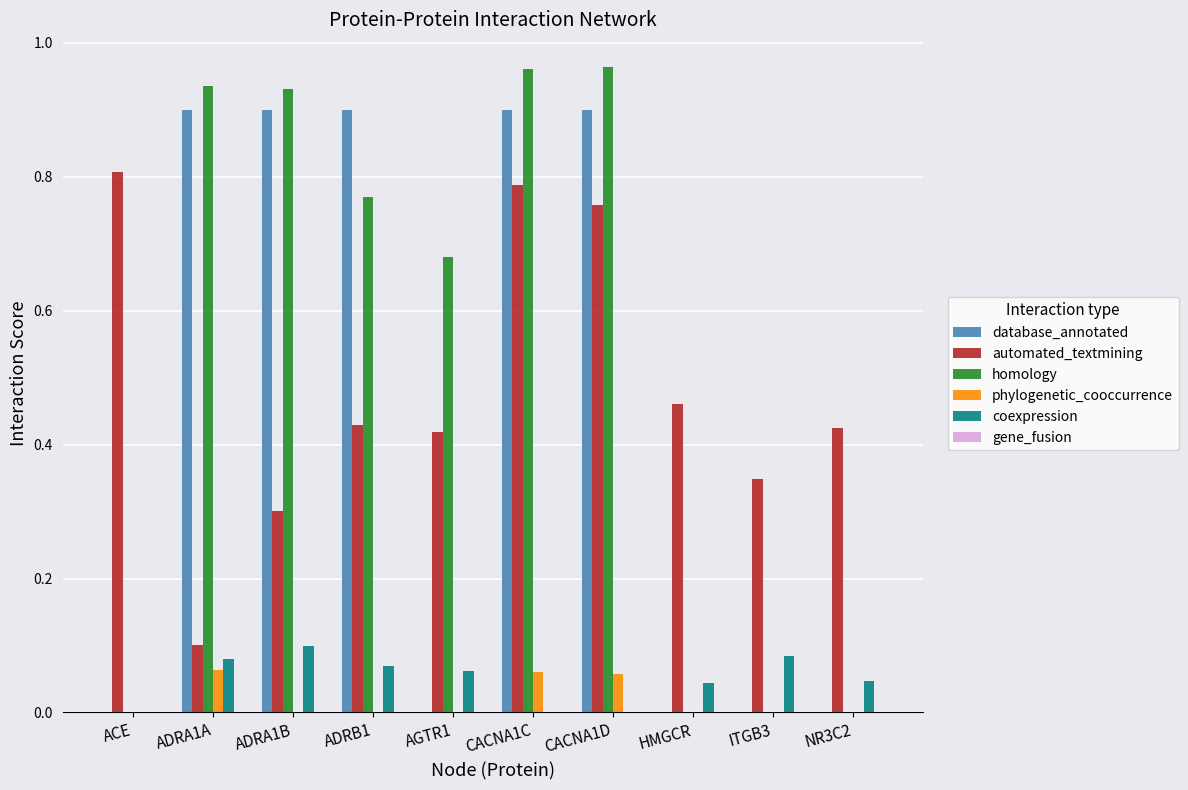

Are the bars horizontal?

No